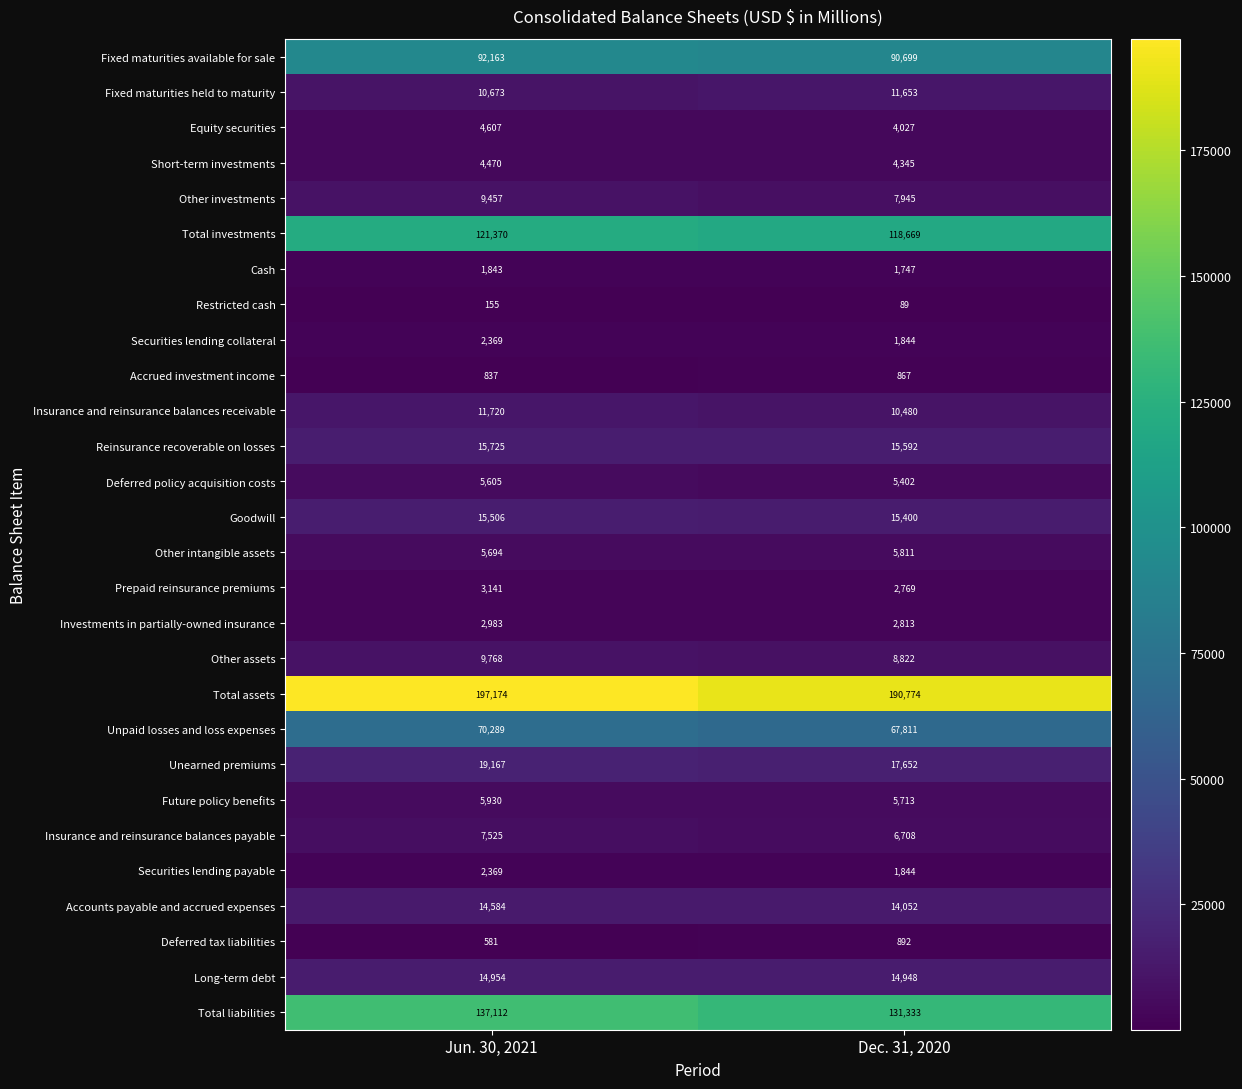

Which label corresponds to the smallest value in the chart?

Dec. 31, 2020